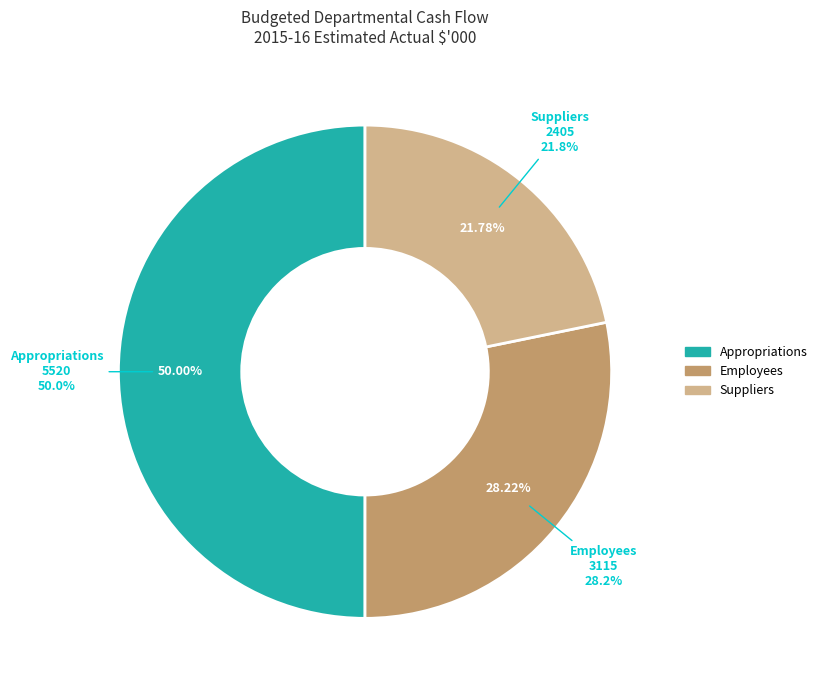

What percentage do Suppliers and Appropriations together represent?

71.8%